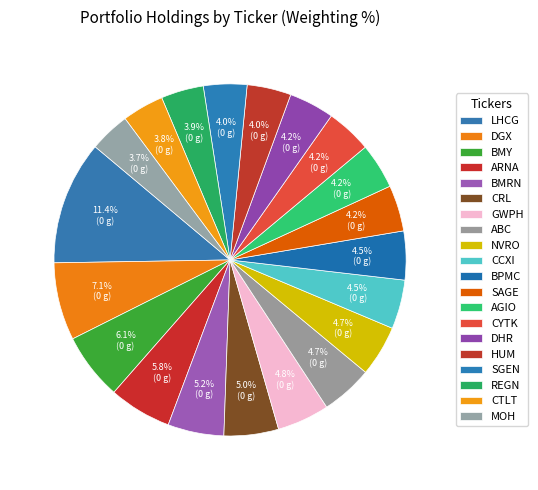

Count the number of slices in the pie.

20